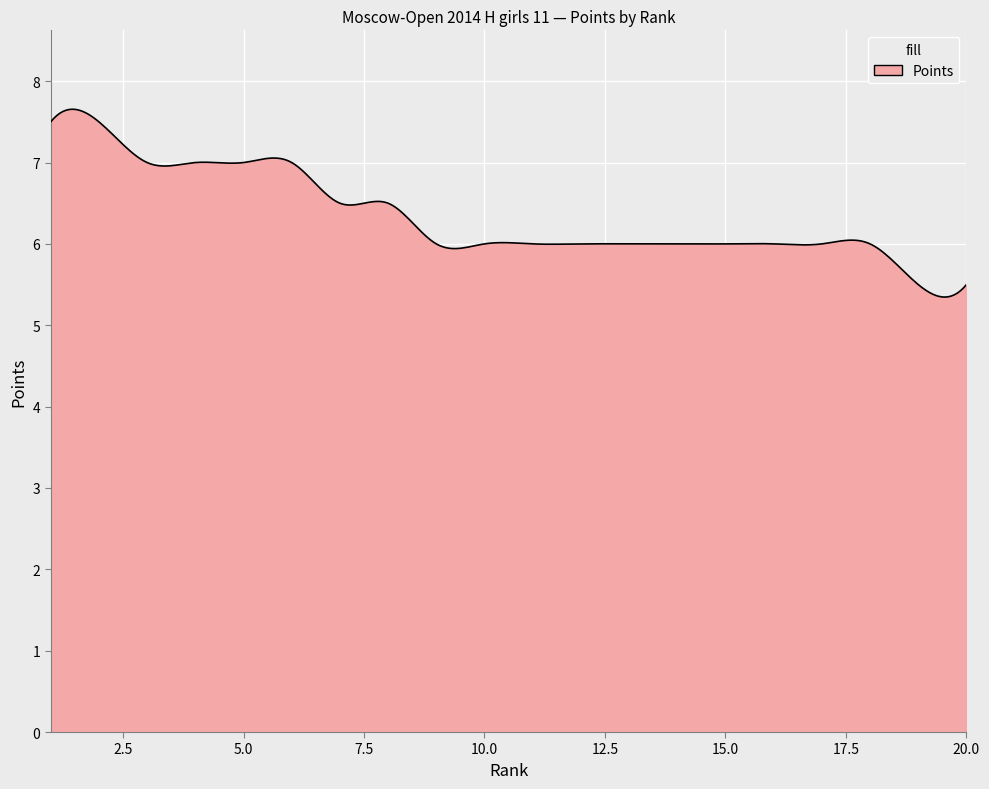

What is the sum of all values?

1902.8